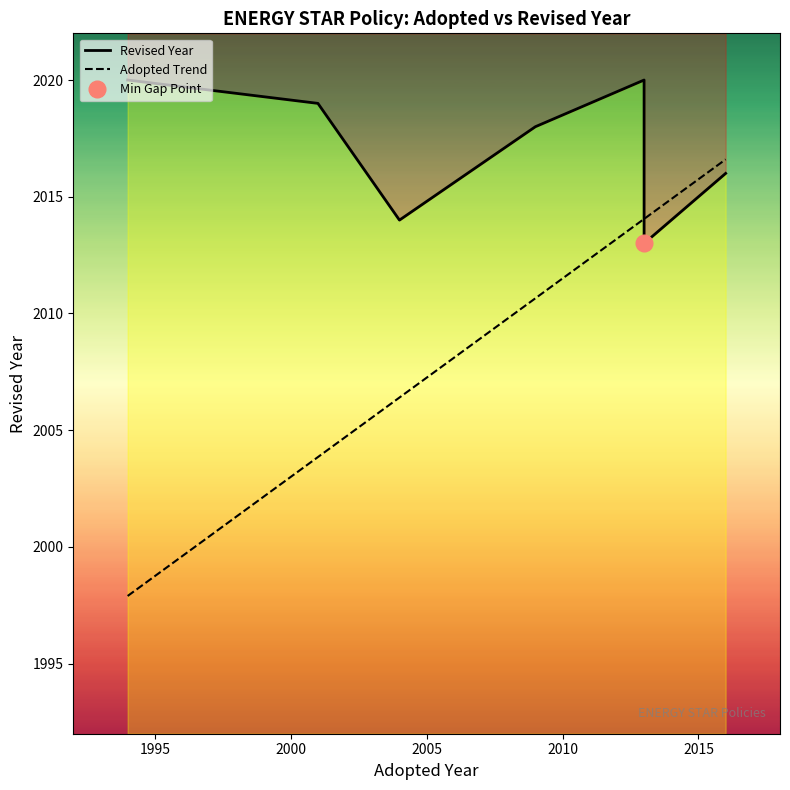

True or false: Revised Year and Adopted Trend intersect in this chart.

True